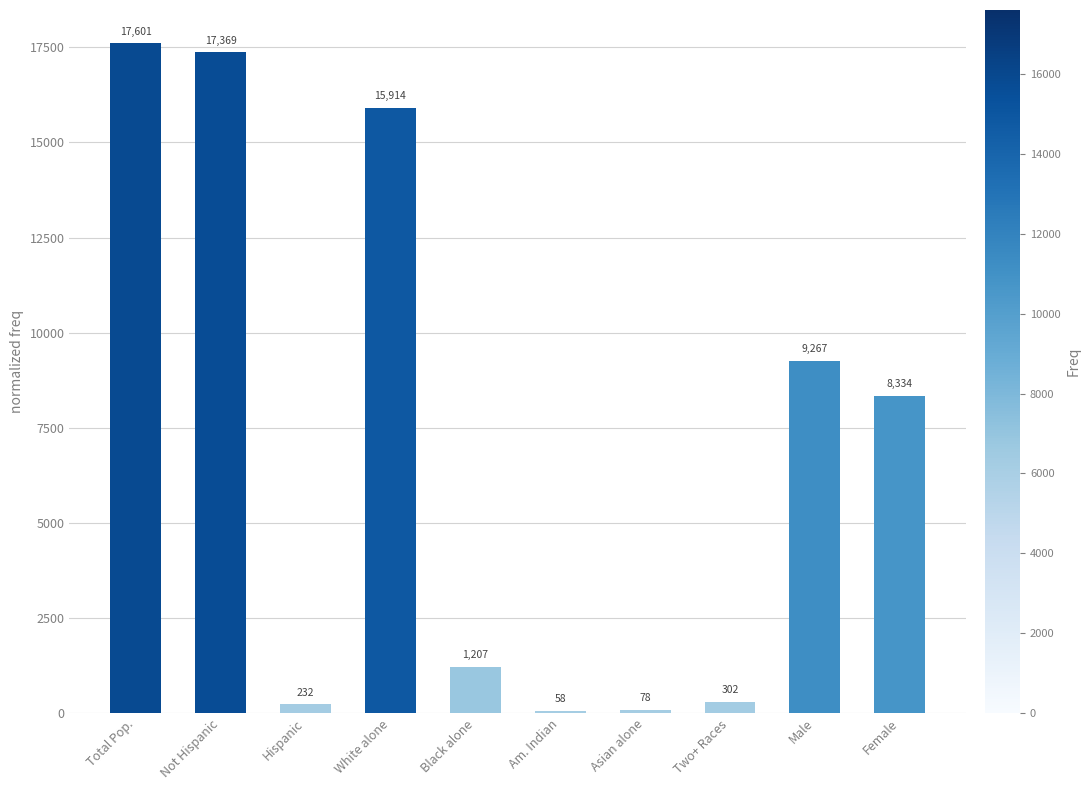

What is the difference between the maximum and minimum values?

17543